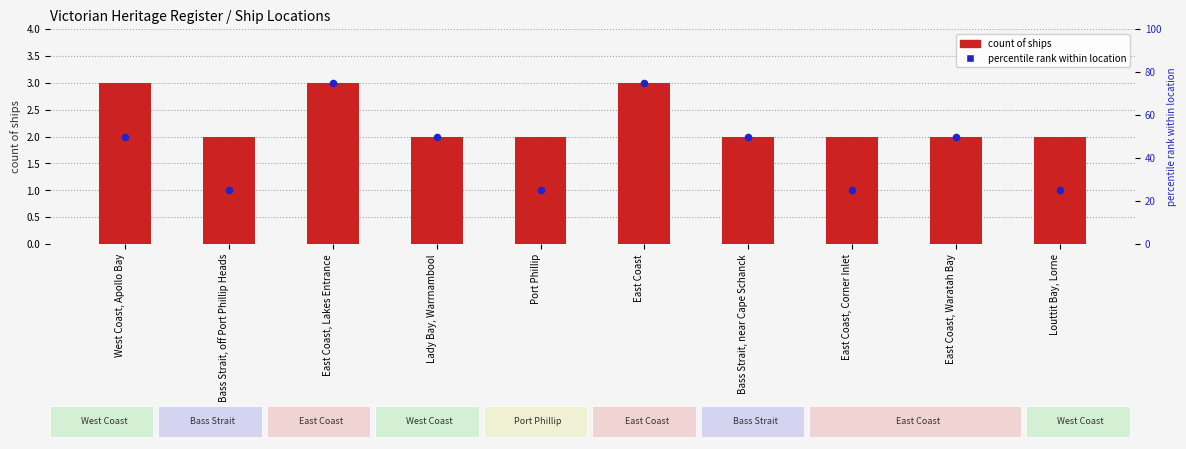

What are all the series names shown in the legend?

count of ships, percentile rank within location